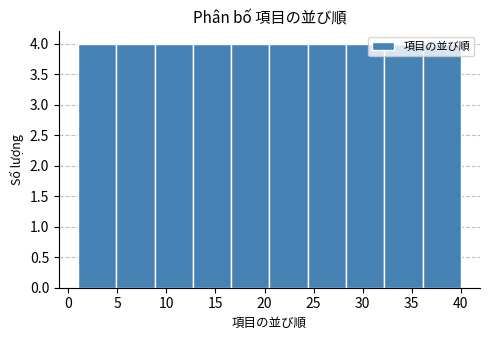

How tall is the bar that spans 32.2 to 36.1 on the x-axis? Neither the bar edges nor the heights are printed on the chart, so give them approximately, as read against the axes.

4